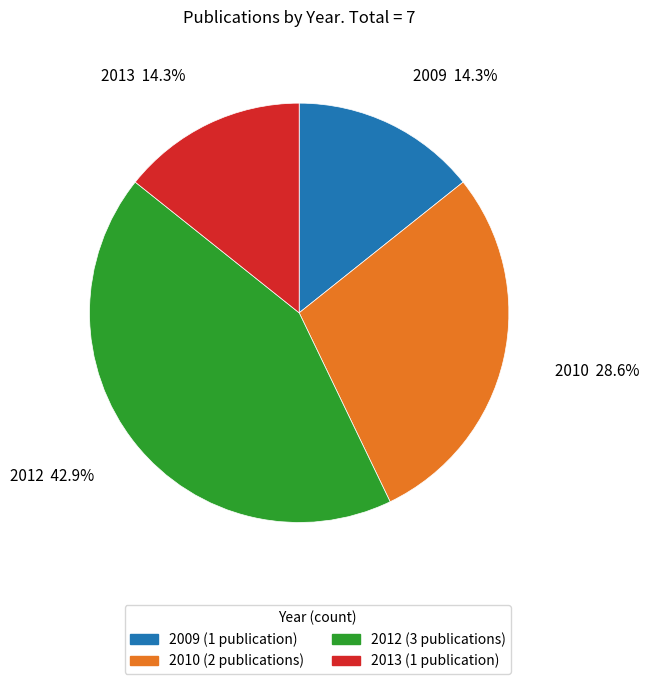

Which has a higher value, 2010 (2 publications) or 2012 (3 publications)?

2012 (3 publications)